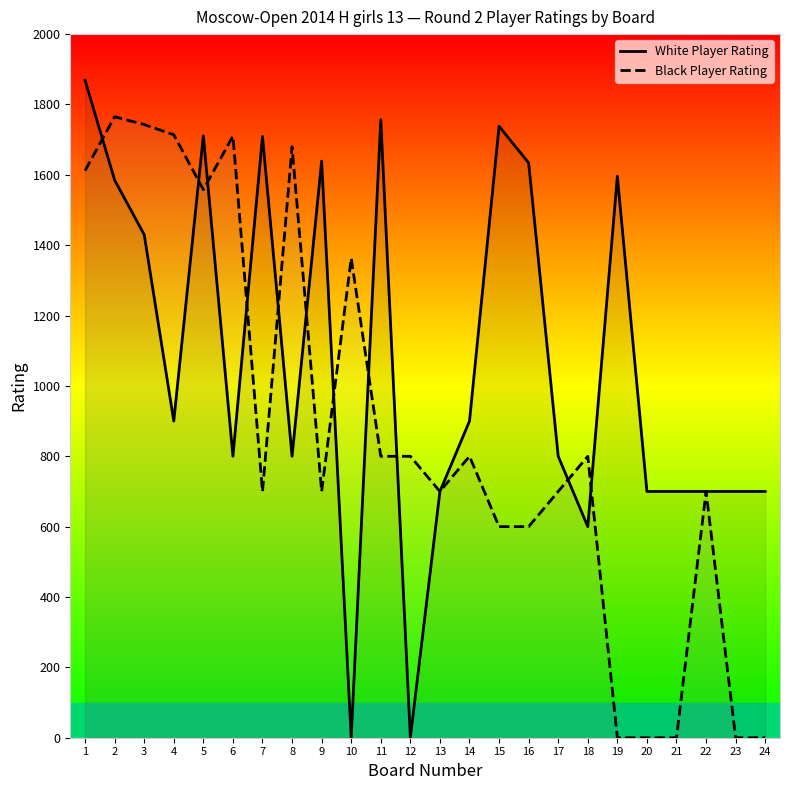

At 1, list the series in order from largest to smallest.

White Player Rating, Black Player Rating